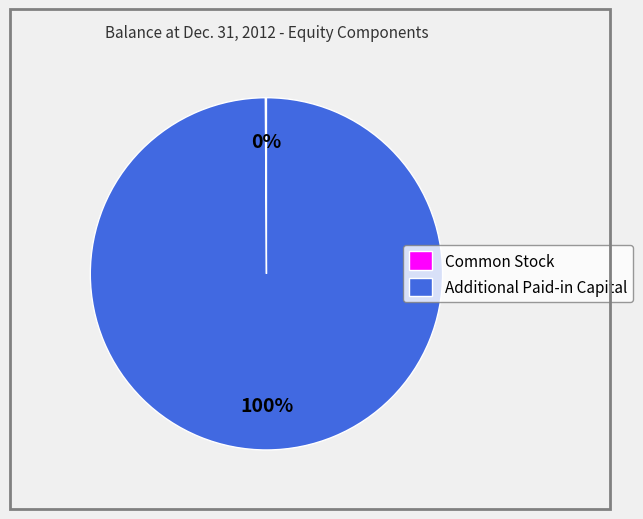

To the nearest percent, what is the difference between the largest and smallest slice percentages?

100%